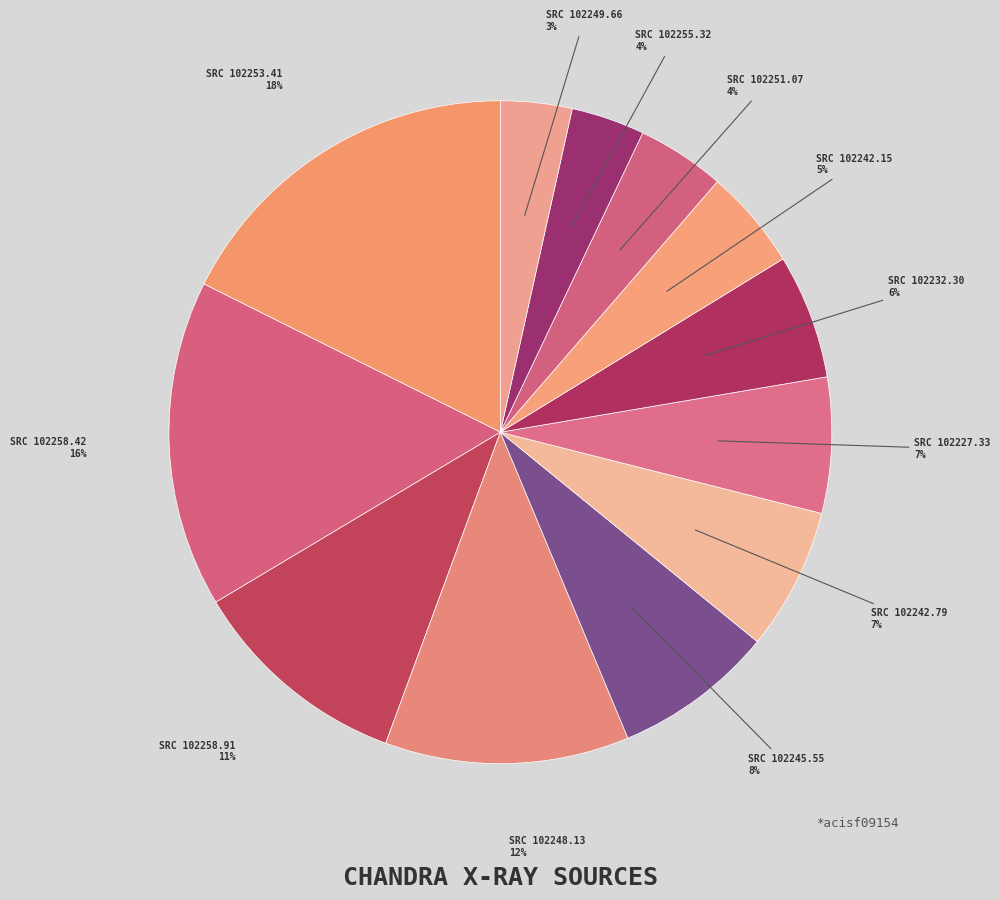

Count the number of slices in the pie.

12